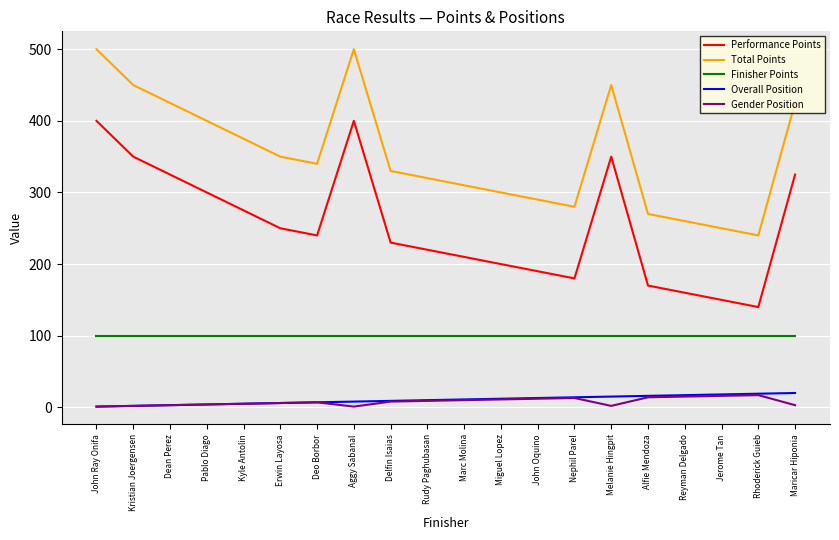

Is the value of Total Points at Rudy Paghubasan greater than the value of Finisher Points at Deo Borbor?

Yes